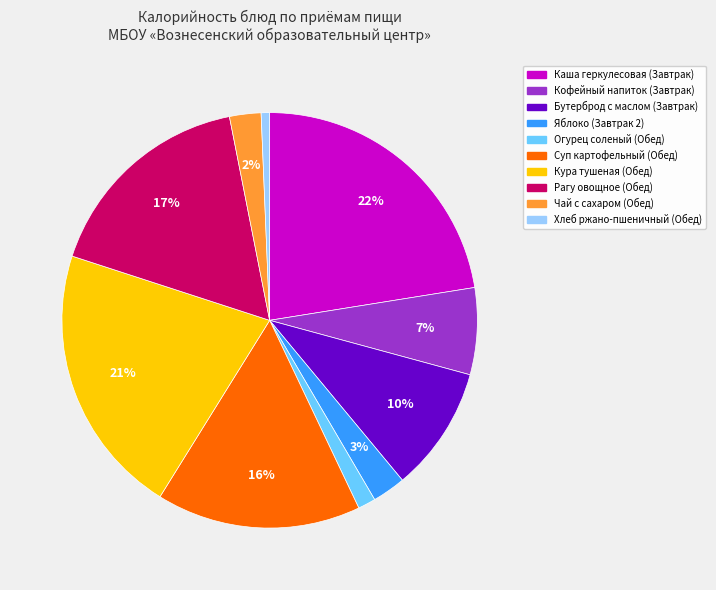

True or false: Огурец соленый (Обед) accounts for 14% of the total.

False